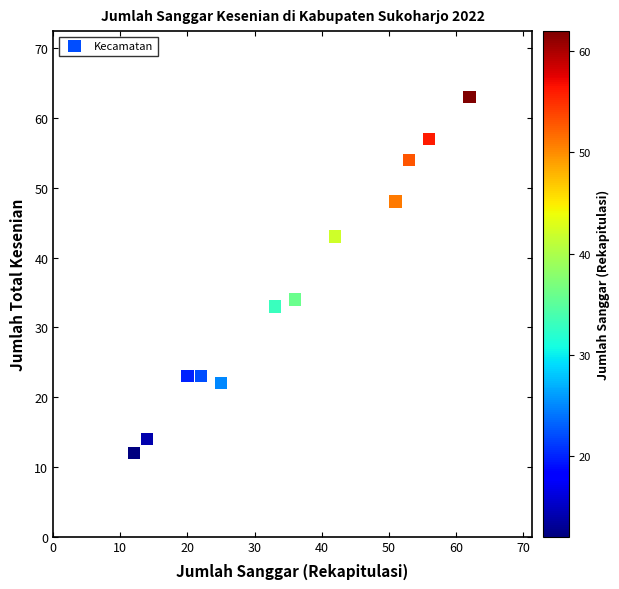

What is the average Y value?

36